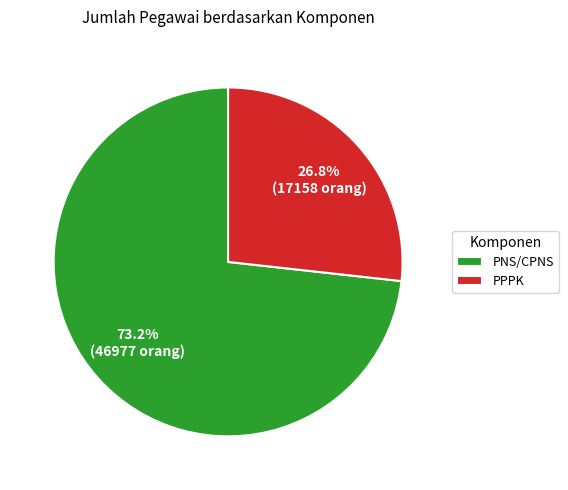

Approximately how many times larger is the value at PPPK compared to PNS/CPNS?

0.4